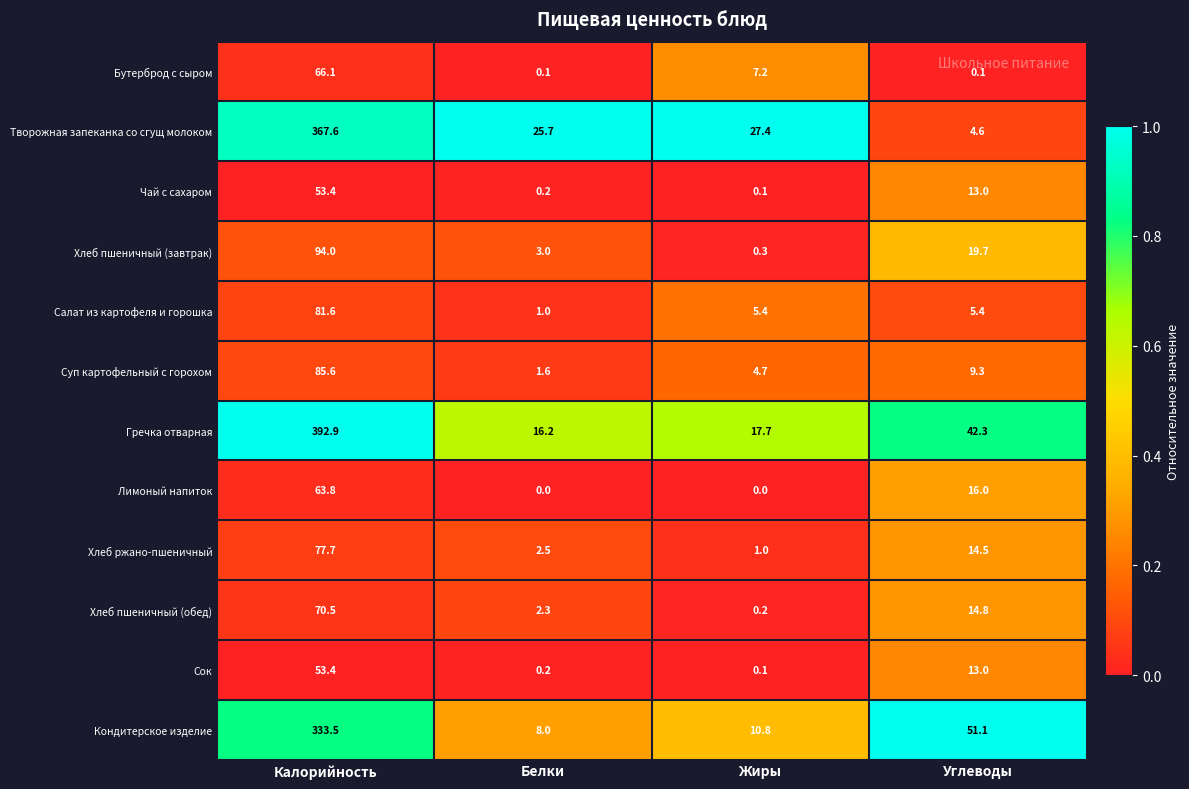

True or false: Лимоный напиток has a value of 16.0 at Углеводы.

True